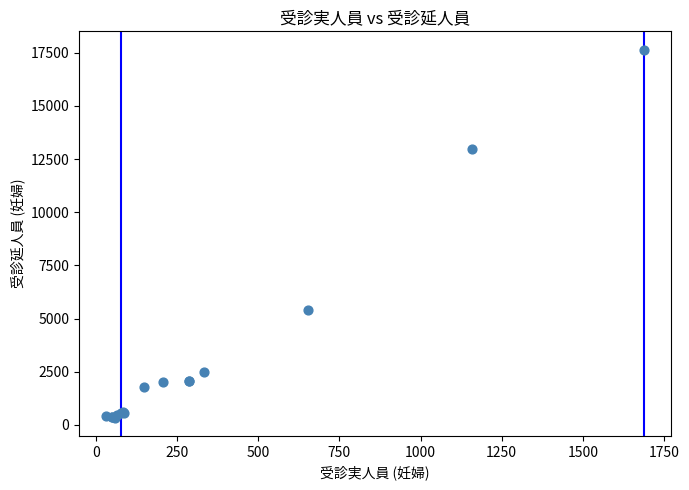

What Y value in the scatter plot is closest to 8993?

5383